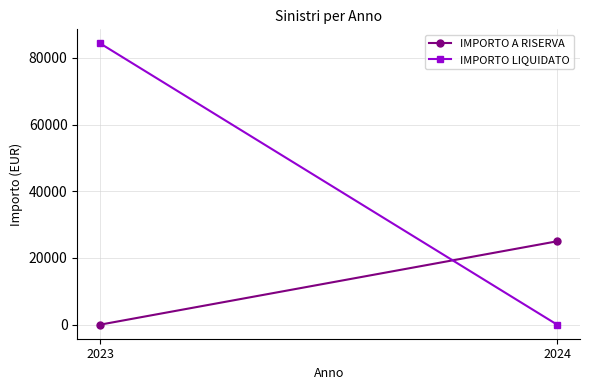

List the series in order of their peak value, highest first.

IMPORTO LIQUIDATO, IMPORTO A RISERVA